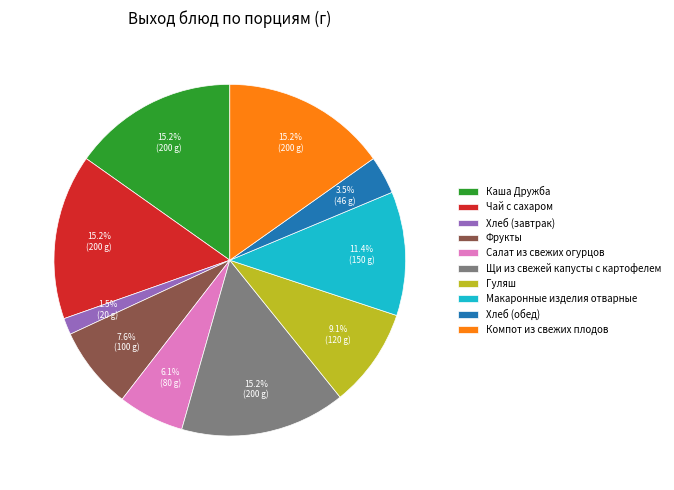

What is the ratio of the value at Щи из свежей капусты с картофелем to the value at Компот из свежих плодов?

1.0